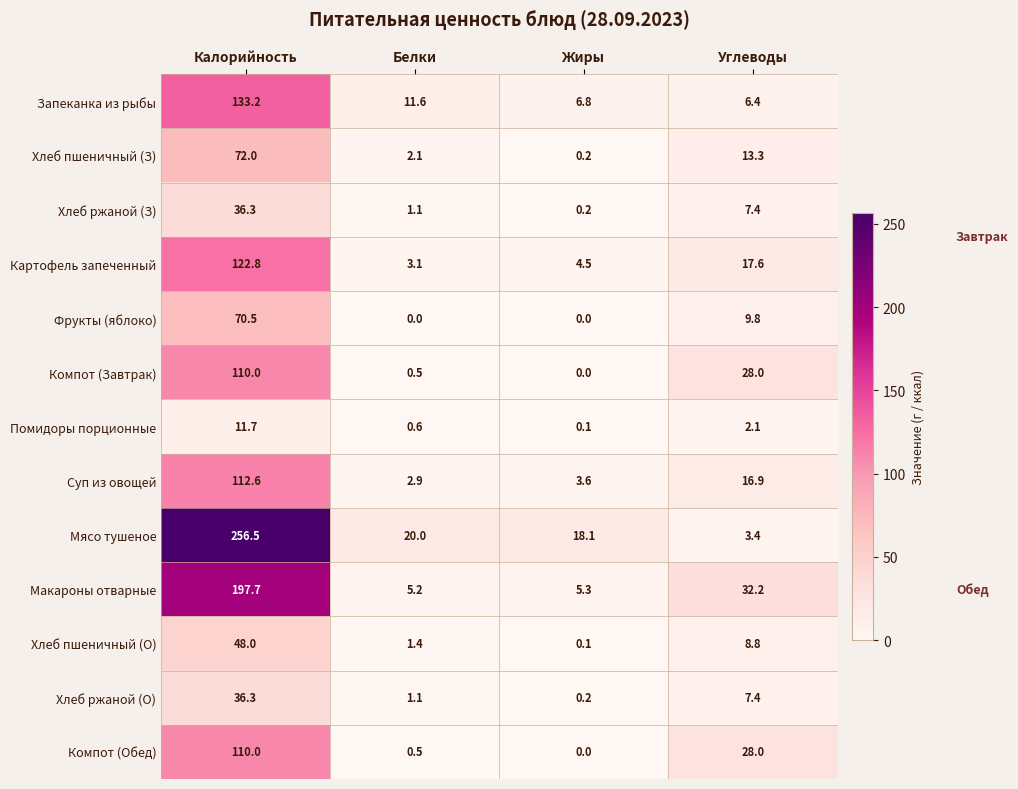

At which label does Хлеб пшеничный (О) first exceed 8?

Калорийность